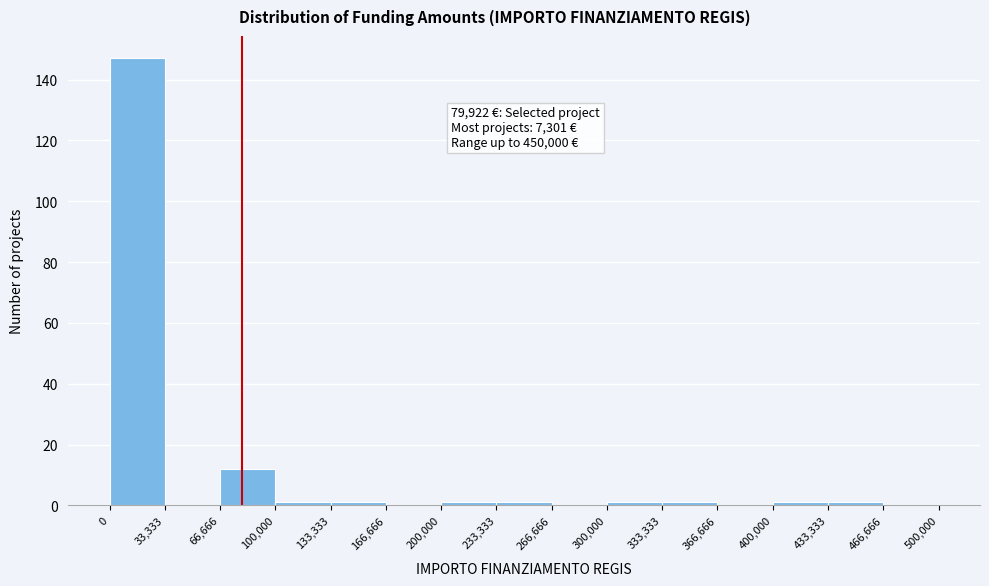

Which range on the x-axis has the tallest bar?

0 to 33,333